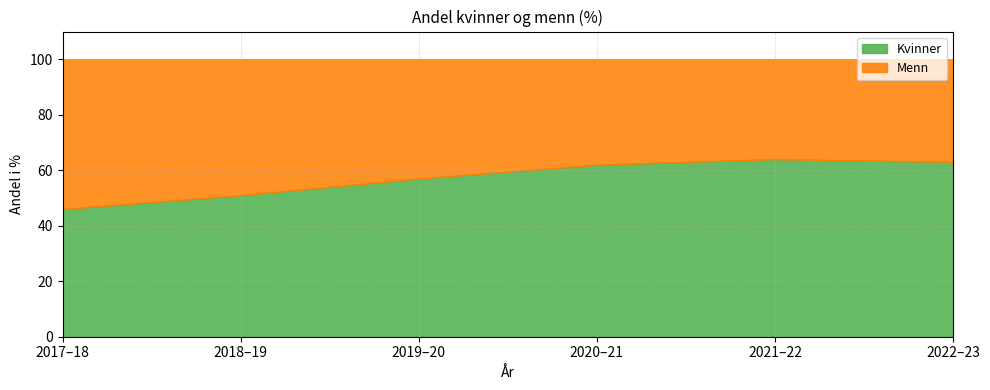

What is the approximate value of Menn at 2019–20?

43